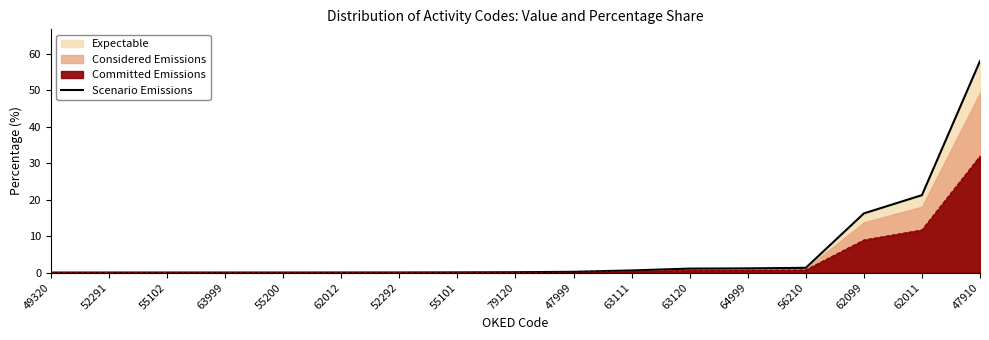

The chart shows a value of 0.0 at 49320. True or false?

True